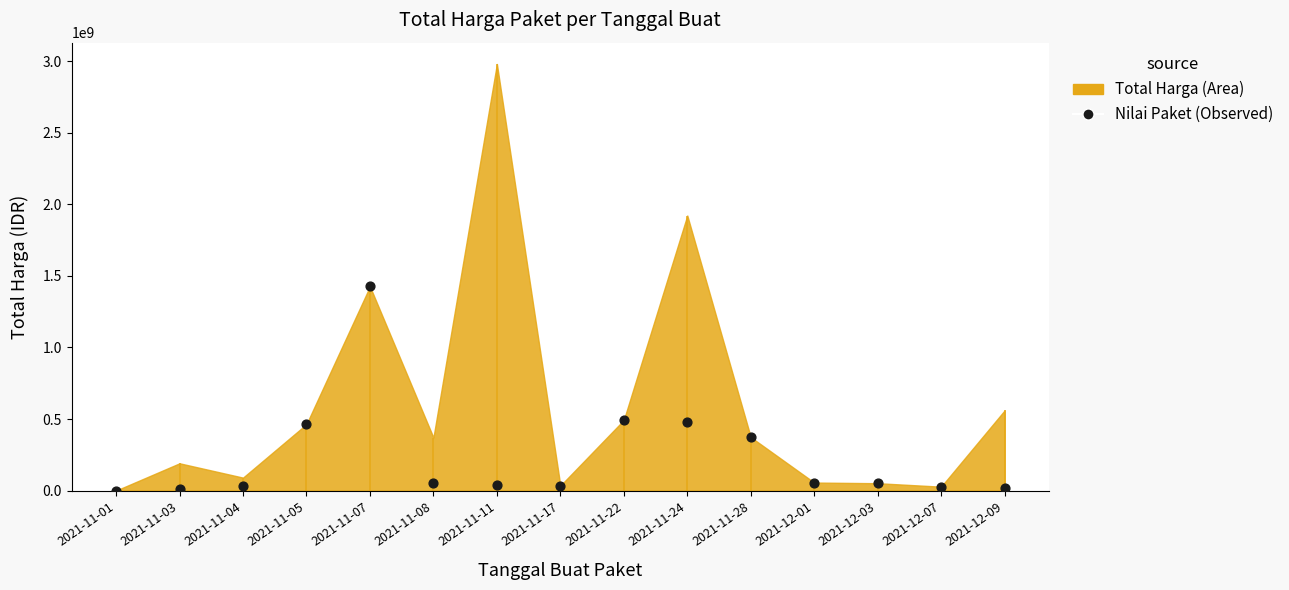

Between 2021-12-03 and 2021-12-01, which is larger?

2021-12-01